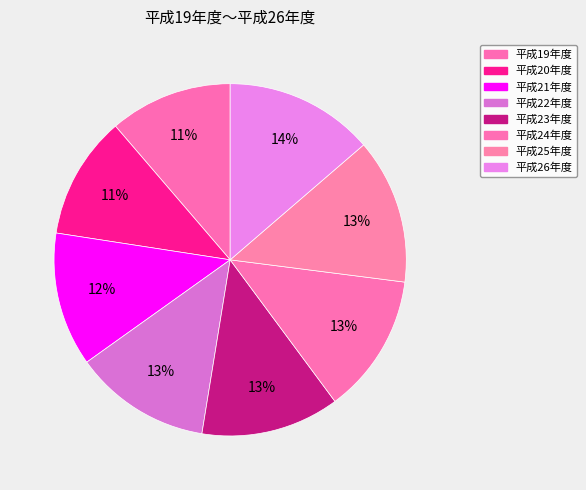

To the nearest percent, what percentage of the pie is 平成25年度?

13%